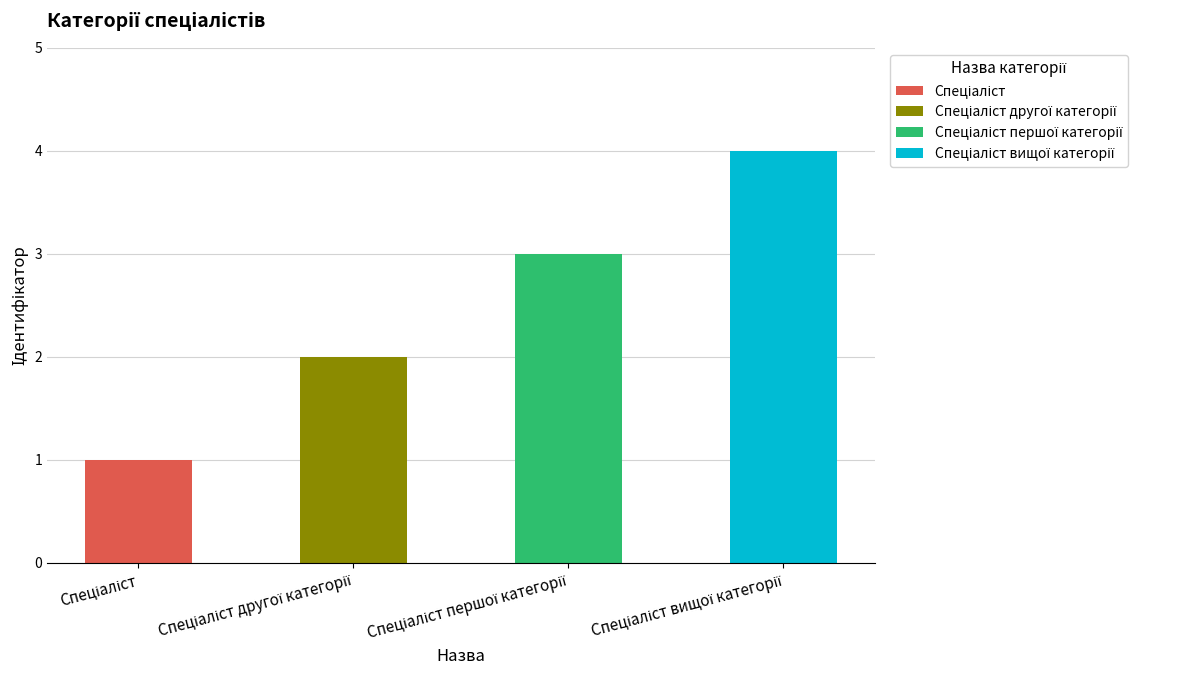

Where is the data nearest to the value 2?

Спеціаліст другої категорії